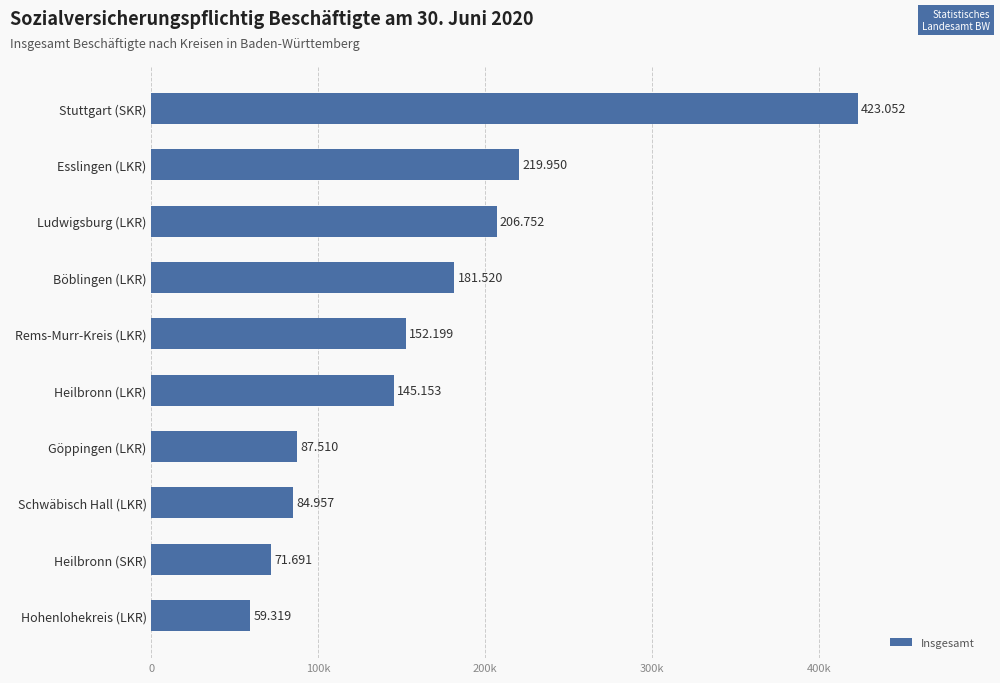

What is the sum of all values?

1632103